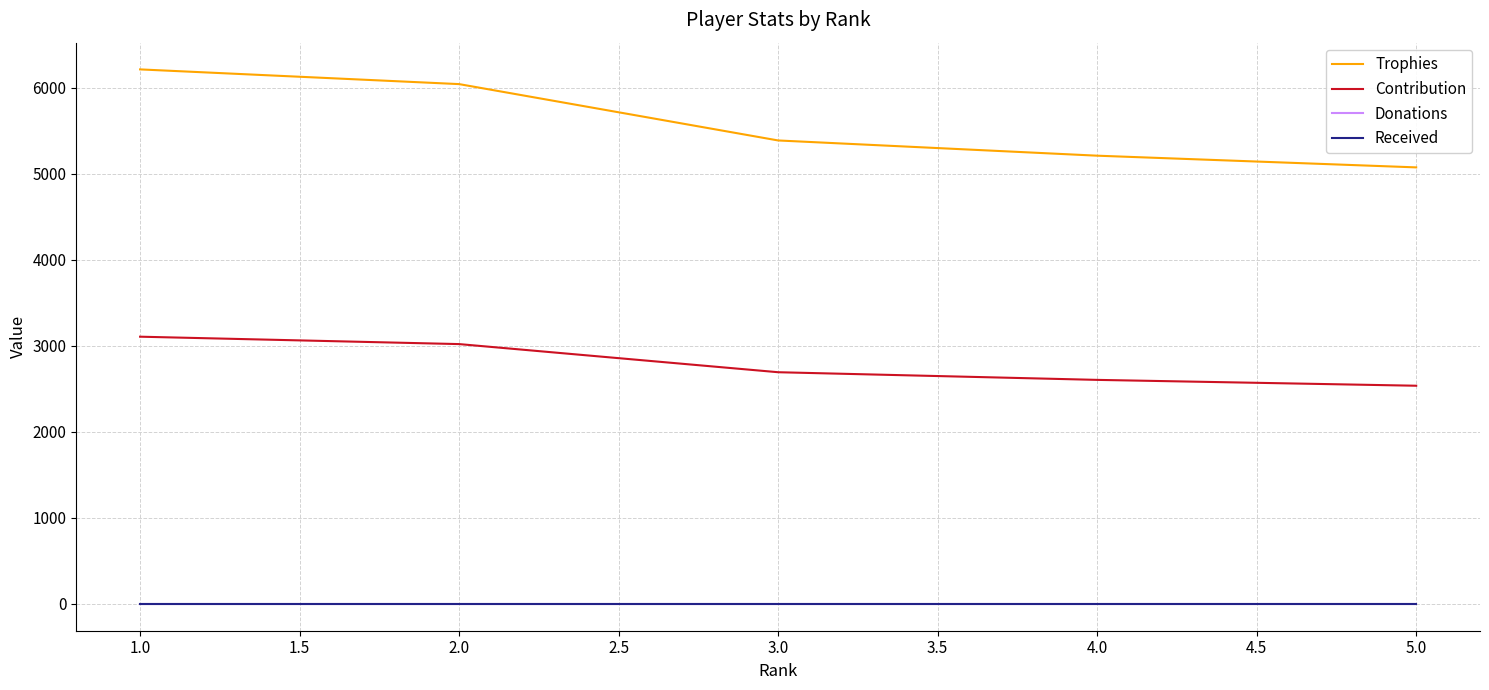

Rank the series at 2.0 from highest to lowest value.

Trophies, Contribution, Donations, Received